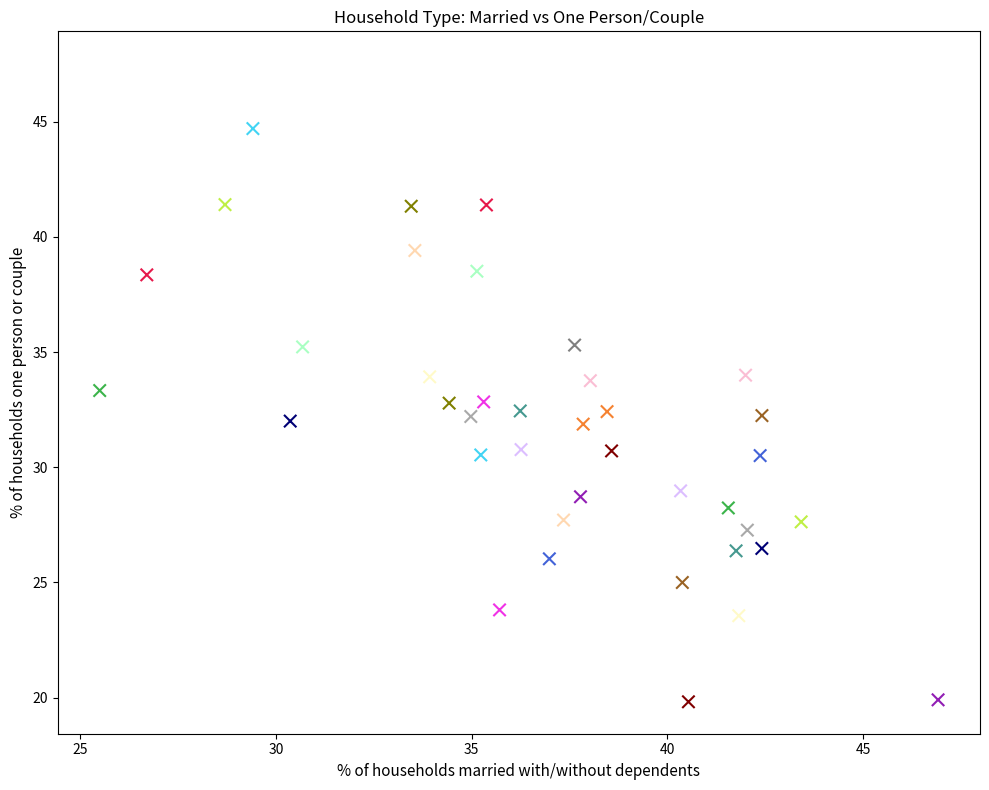

What is the range of Y values (max minus min)?

27.7